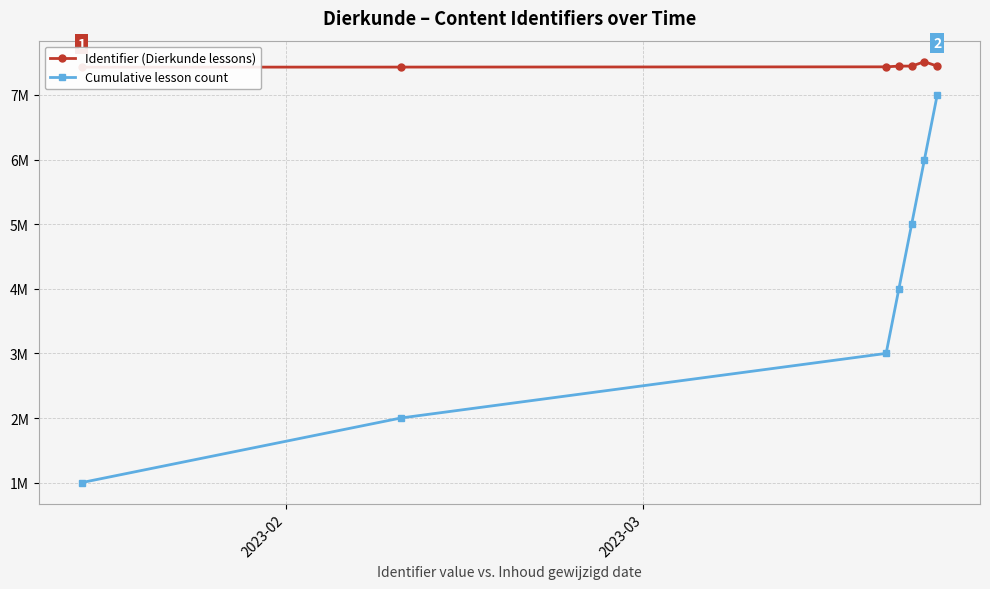

Reading left to right, what are all the values shown in this chart?

Identifier (Dierkunde lessons): 7429756	7430996	7434766	7446205	7446207	7514137	7445376
Cumulative lesson count: 1000000	2000000	3000000	4000000	5000000	6000000	7000000